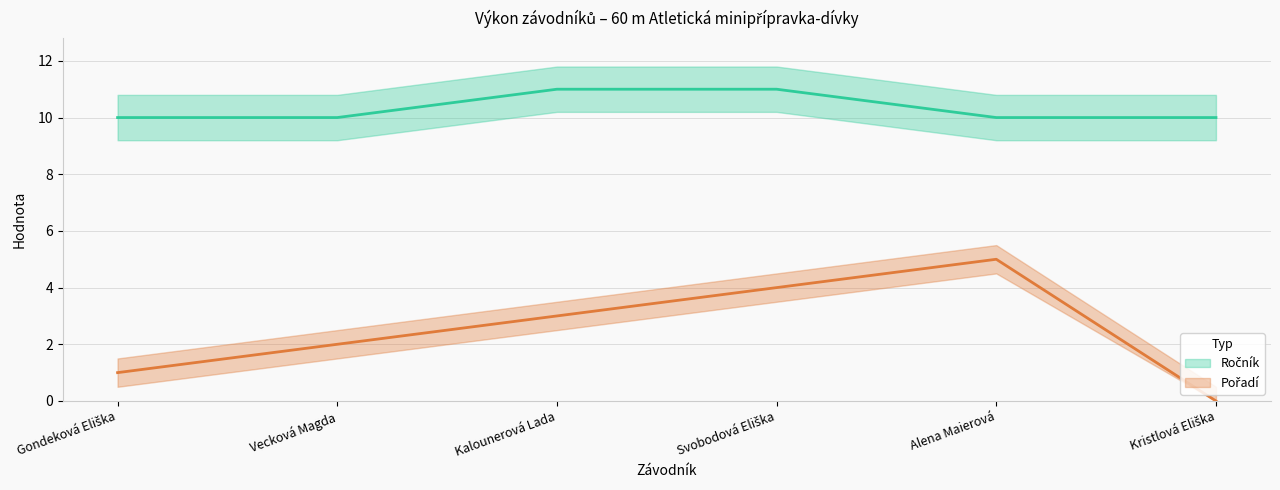

List the series in order of their peak value, lowest first.

Pořadí, Ročník